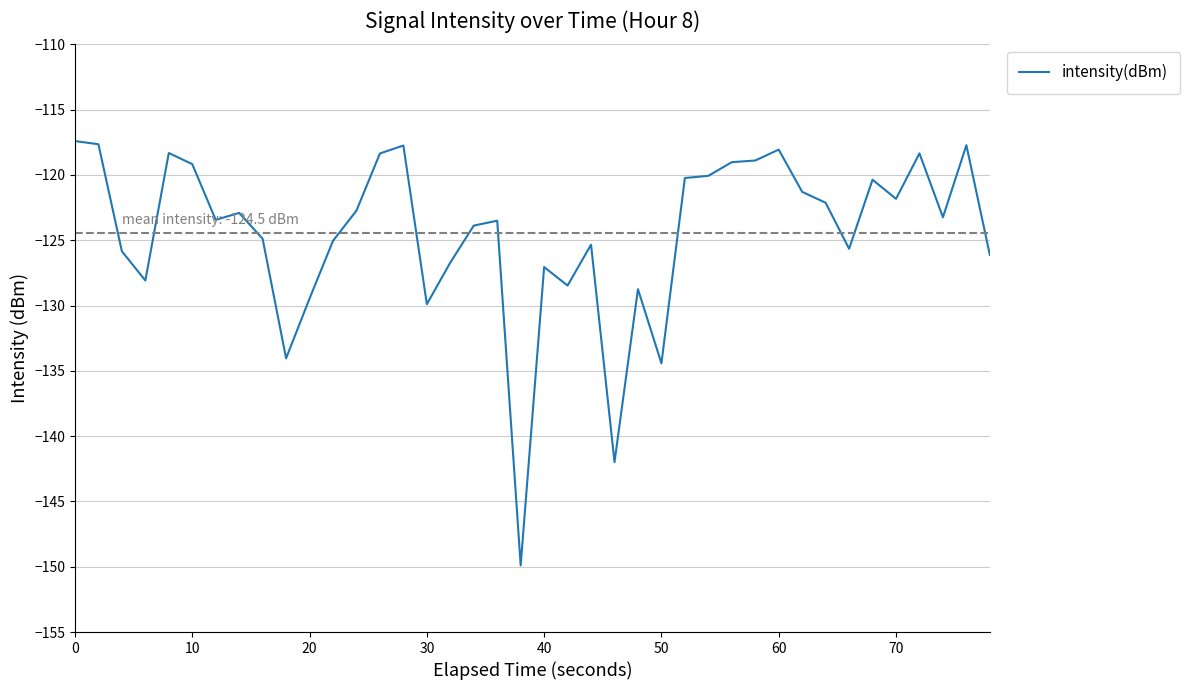

What is the maximum value shown in the chart?

-117.4